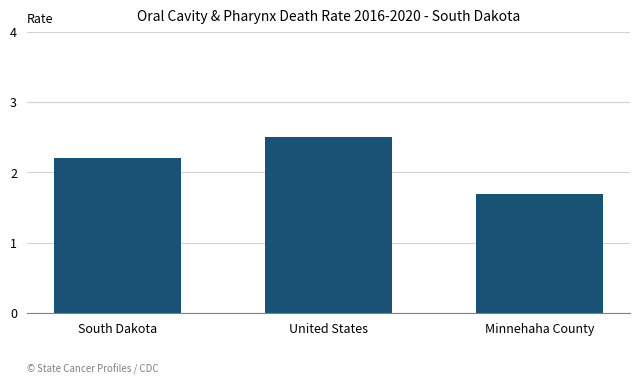

What position from the left is South Dakota?

1